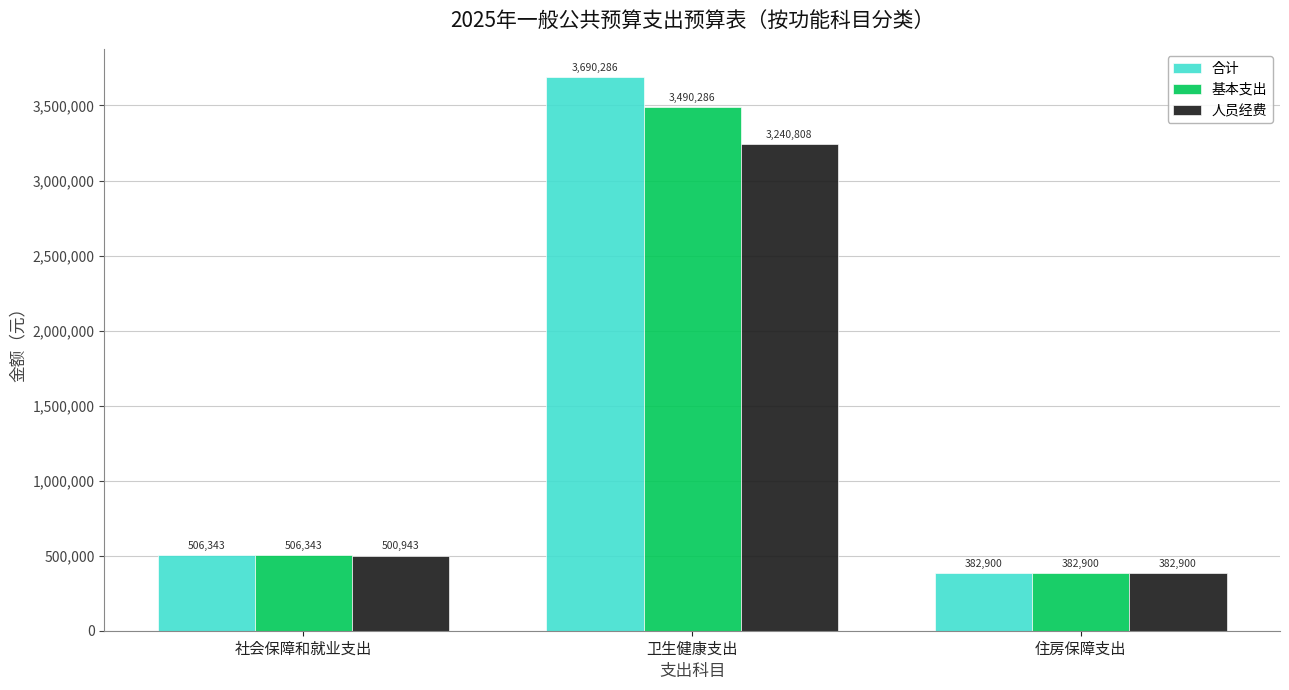

True or false: 合计 has a value of 188666.8 at 社会保障和就业支出.

False